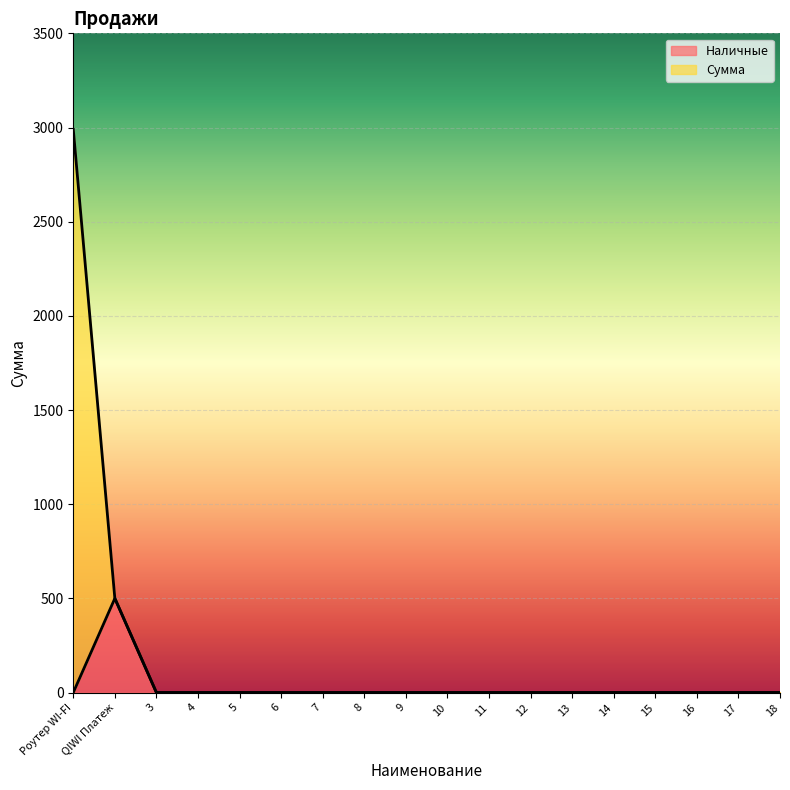

At how many categories does at least one series exceed 2488?

1